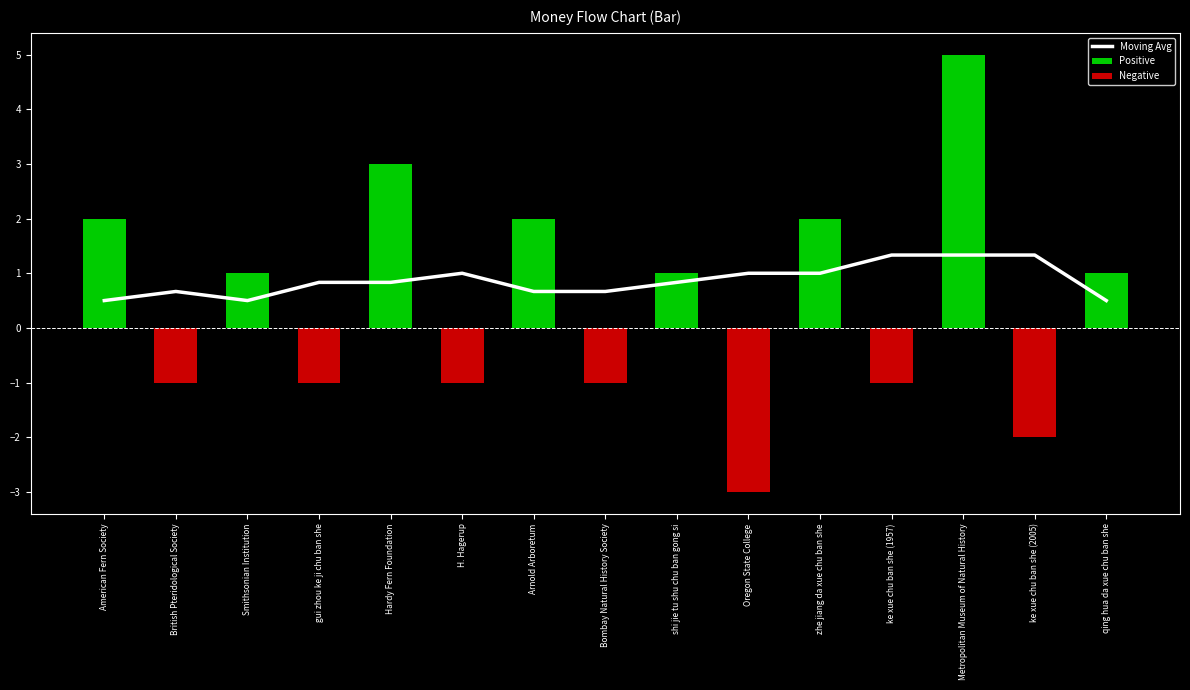

Between Bombay Natural History Society and British Pteridological Society, which is larger?

Bombay Natural History Society